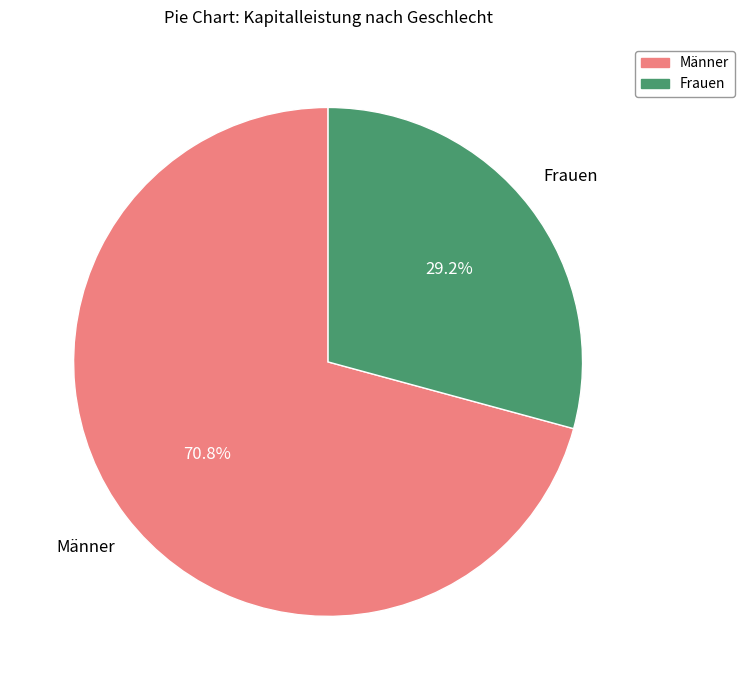

Count the number of slices in the pie.

2